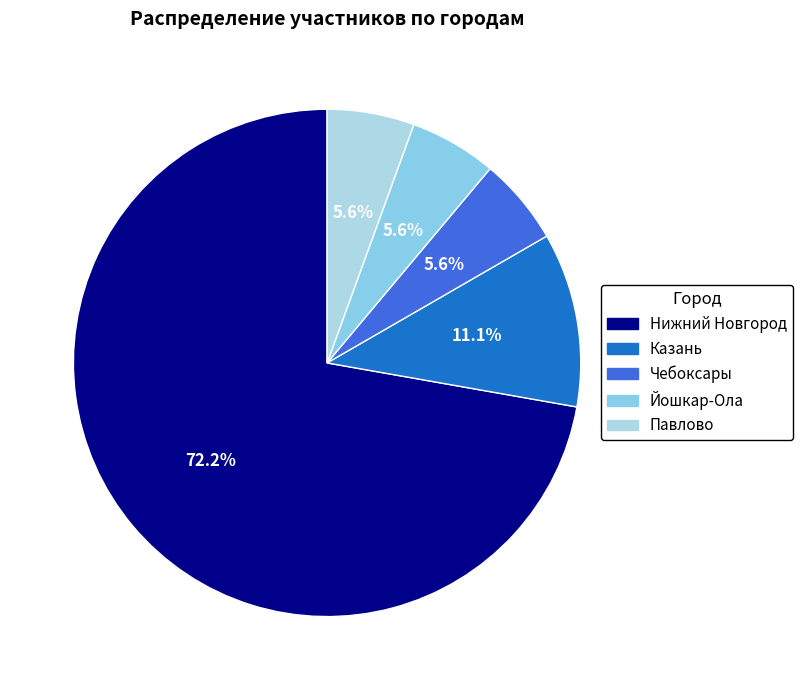

What is the largest slice in the pie chart?

Нижний Новгород